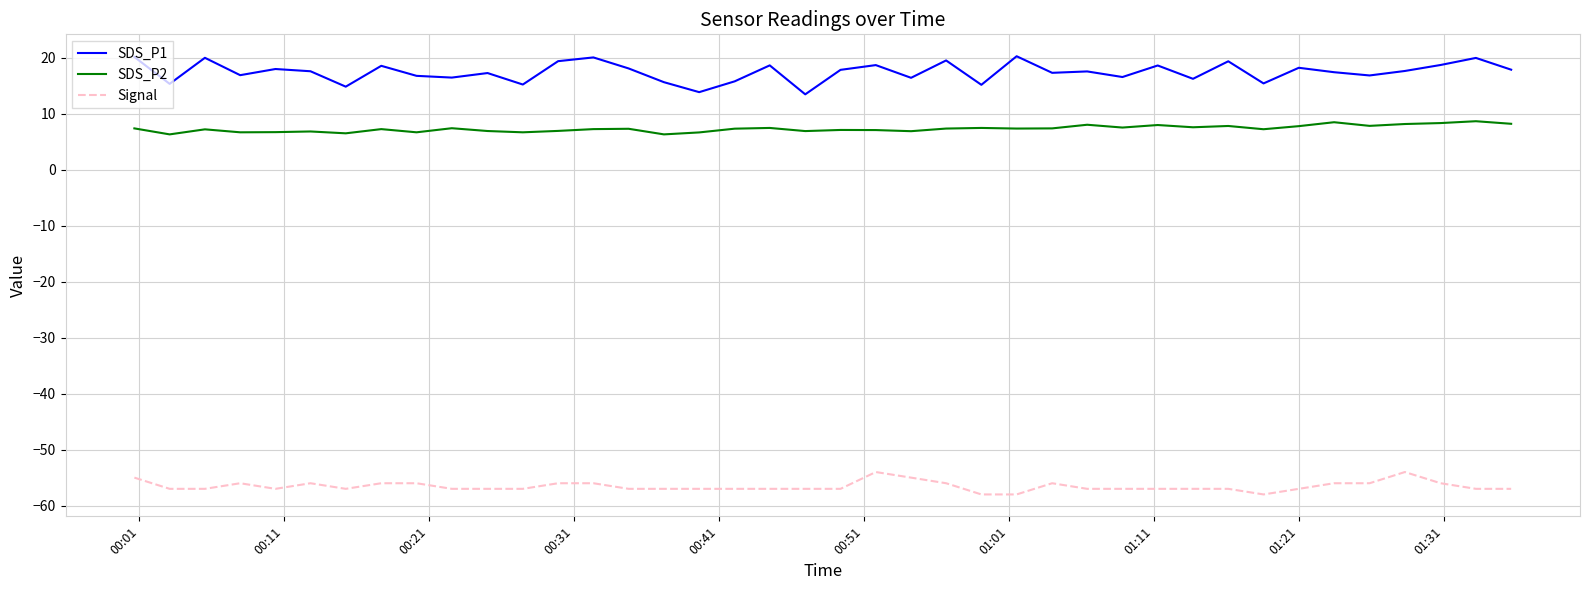

Rank the series by their maximum value, from lowest to highest.

Signal, SDS_P2, SDS_P1